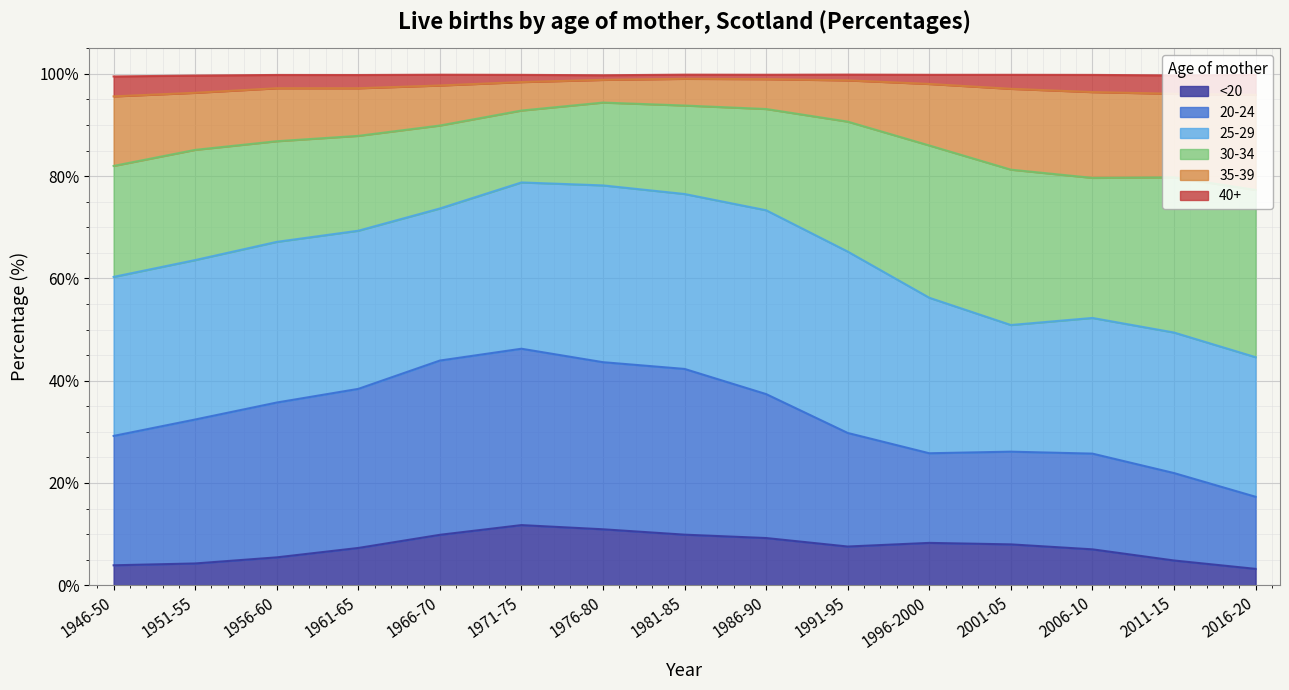

What position from the right is 1946-50?

15